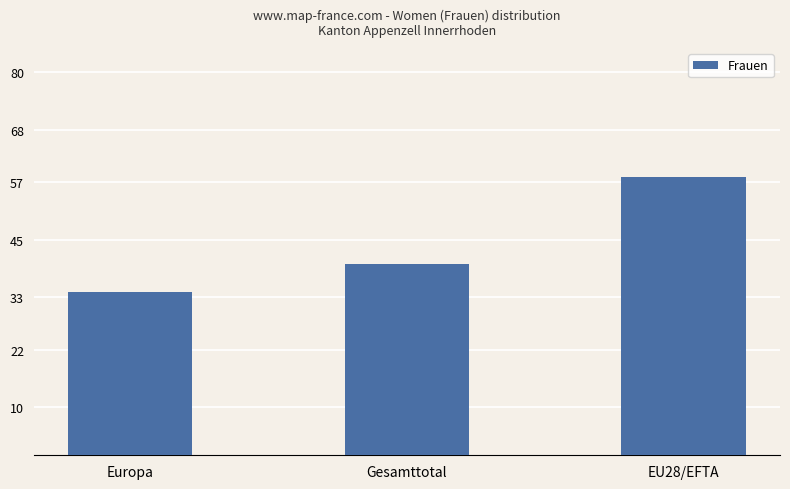

How many bars are there in total?

3